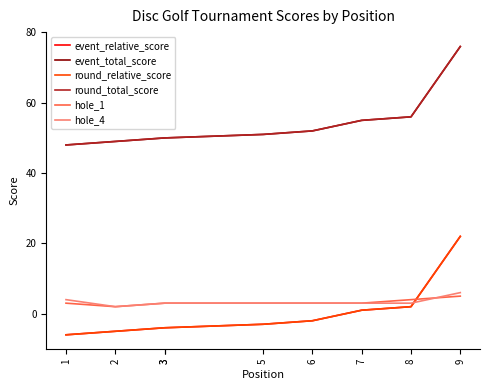

Reading left to right, extract all data points from this chart.

event_relative_score: -6	-5	-4	-4	-3	-2	1	2	22
event_total_score: 48	49	50	50	51	52	55	56	76
round_relative_score: -6	-5	-4	-4	-3	-2	1	2	22
round_total_score: 48	49	50	50	51	52	55	56	76
hole_1: 3	2	3	3	3	3	3	4	5
hole_4: 4	2	3	3	3	3	3	3	6